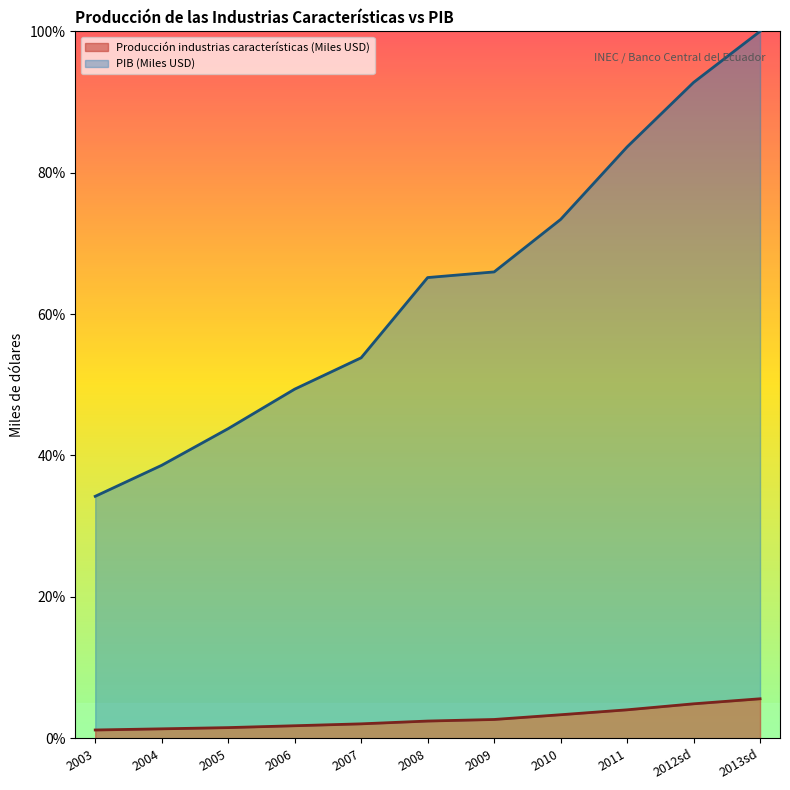

Rank the series by their average value, from highest to lowest.

PIB (Miles USD), Producción industrias características (Miles USD)